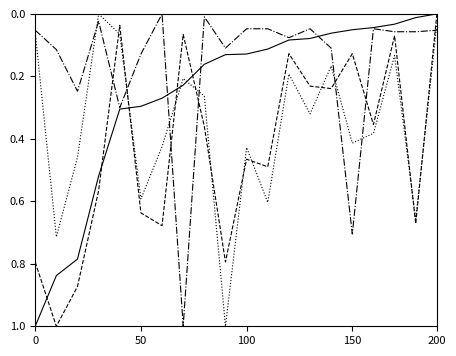

What is the greatest value displayed?

1.0